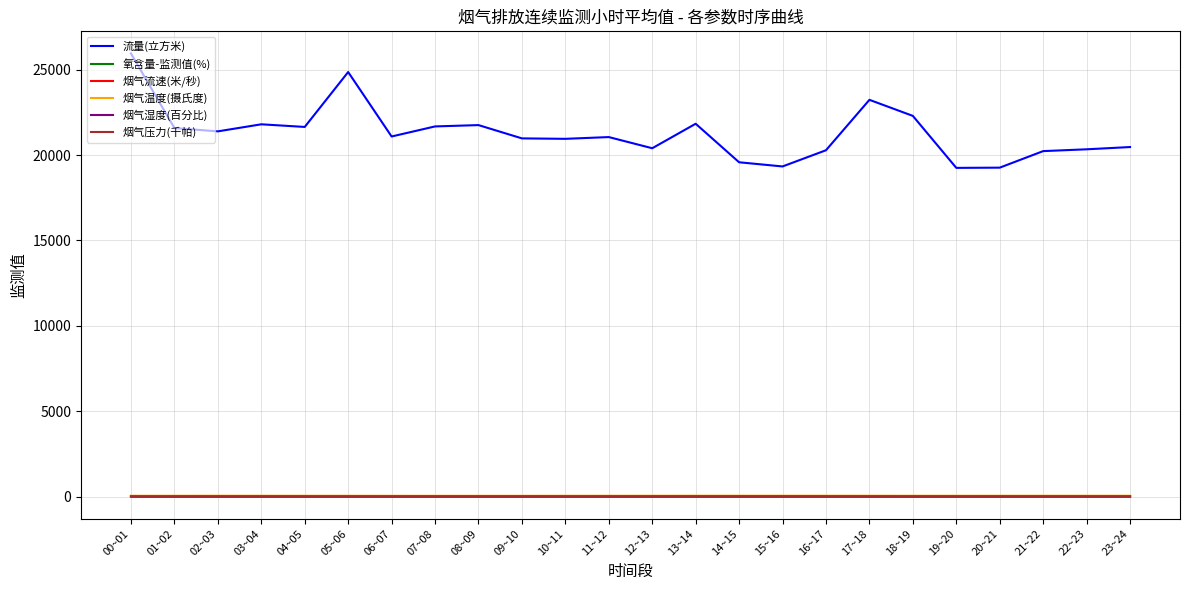

True or false: 流量(立方米) and 烟气湿度(百分比) cross at least once.

False